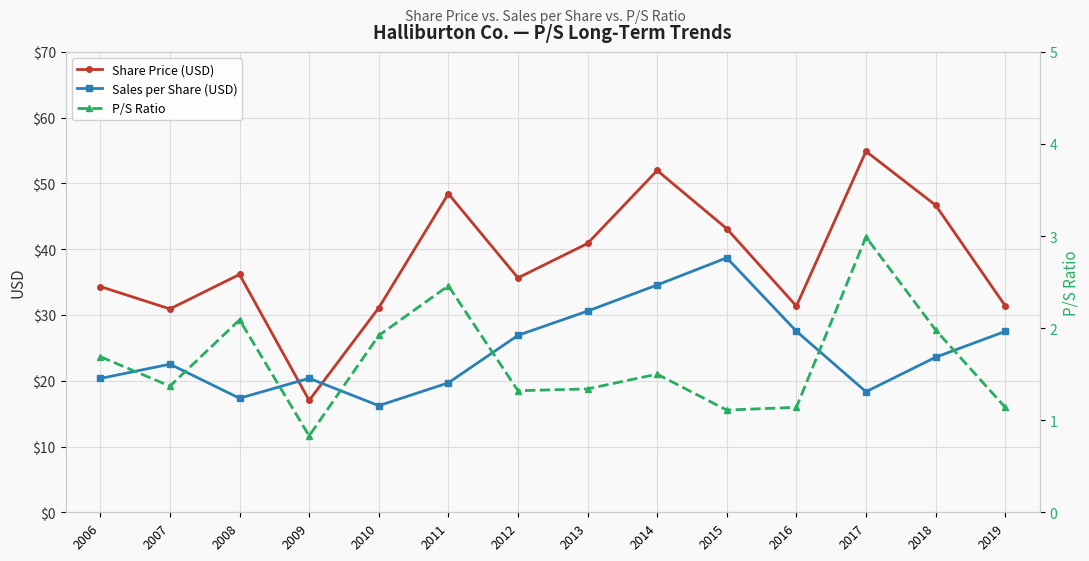

Rank the series at 2012 from highest to lowest value.

Share Price (USD), Sales per Share (USD), P/S Ratio